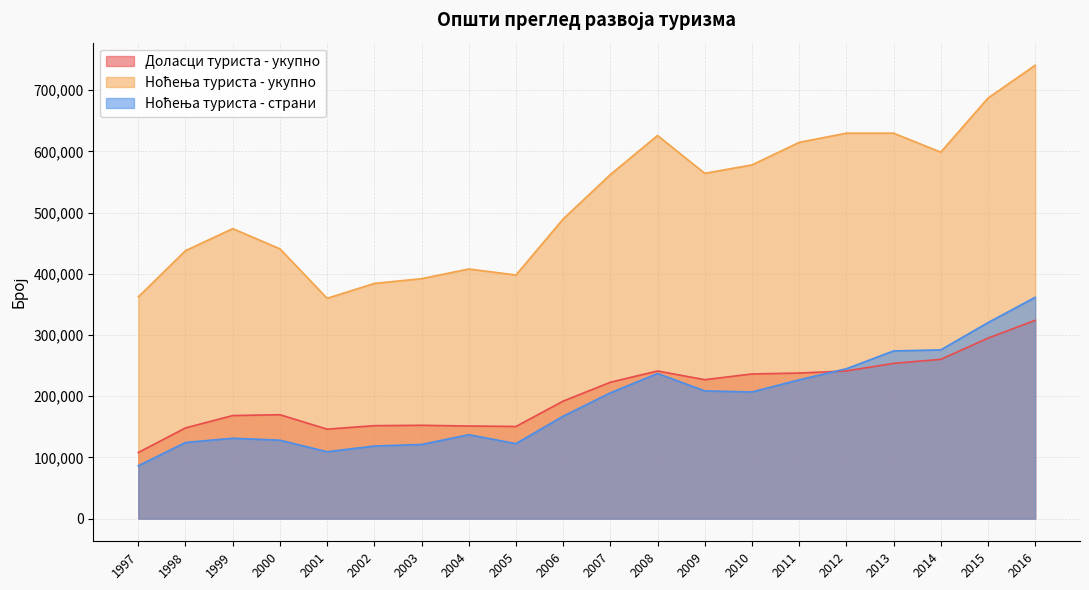

After their last crossing, which series has the higher values: Ноћења туриста - страни or Доласци туриста - укупно?

Ноћења туриста - страни